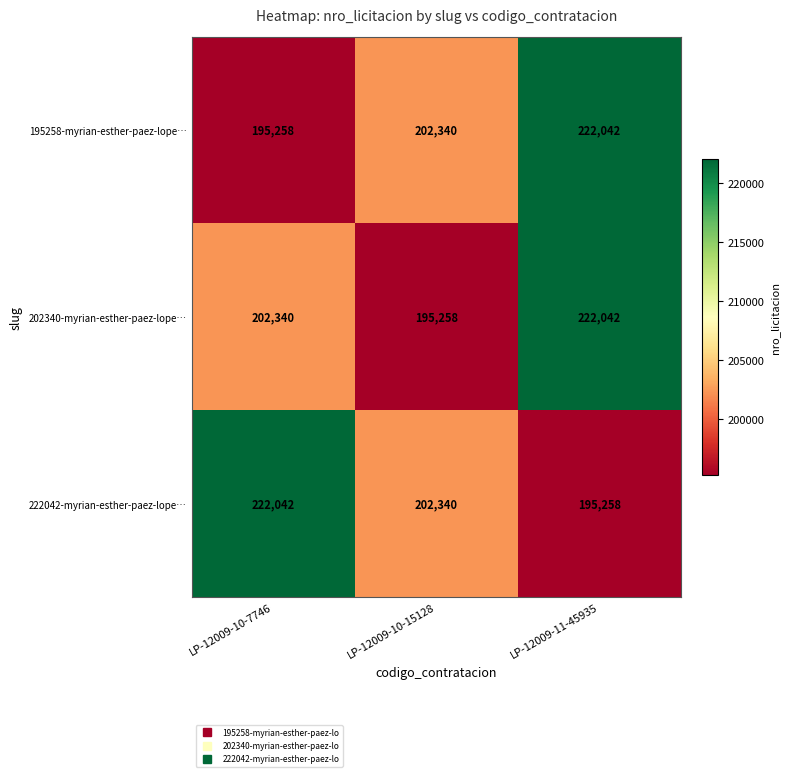

Reading left to right, transcribe all the data shown in this chart.

195258-myrian-esther-paez-lope…: LP-12009-10-7746=195258	LP-12009-10-15128=202340	LP-12009-11-45935=222042
202340-myrian-esther-paez-lope…: LP-12009-10-7746=202340	LP-12009-10-15128=195258	LP-12009-11-45935=222042
222042-myrian-esther-paez-lope…: LP-12009-10-7746=222042	LP-12009-10-15128=202340	LP-12009-11-45935=195258